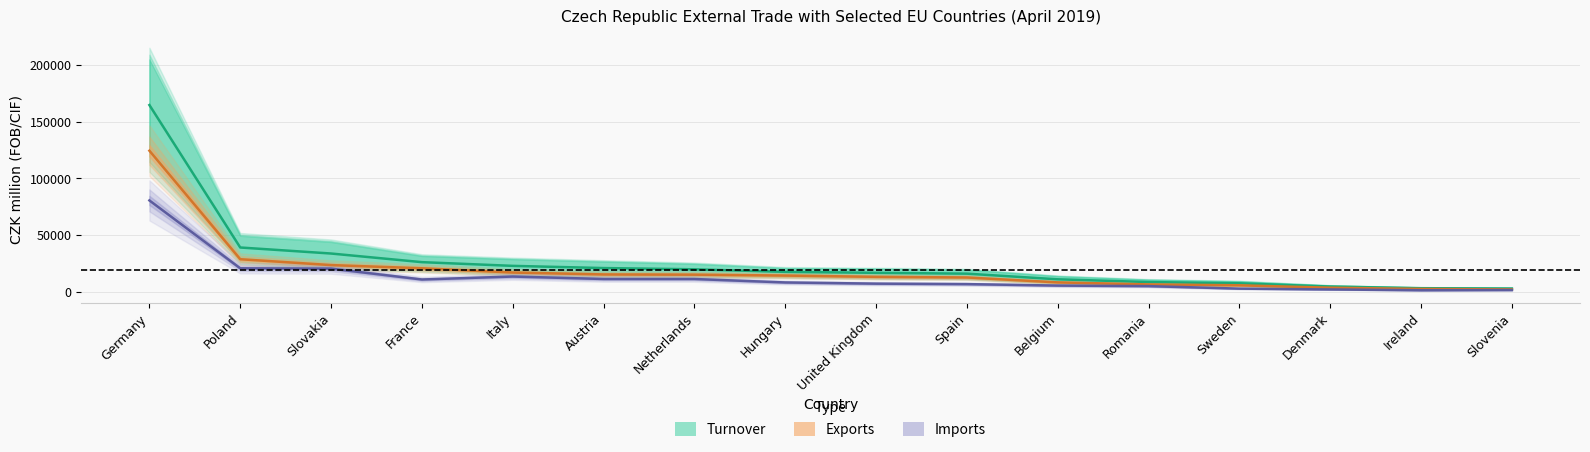

Which has a higher value, Ireland or Sweden?

Sweden